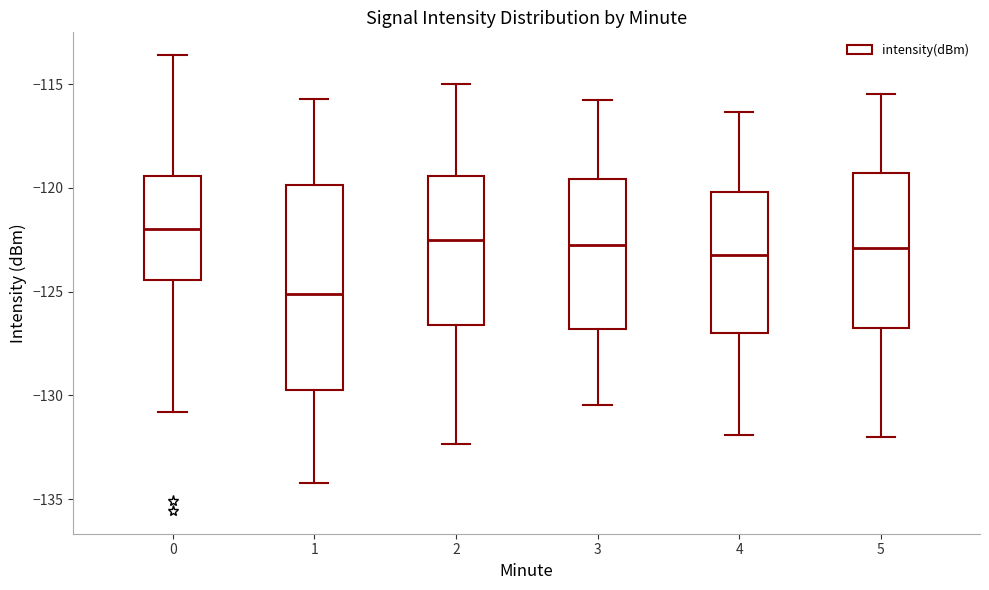

Which box has the lowest median line?

1